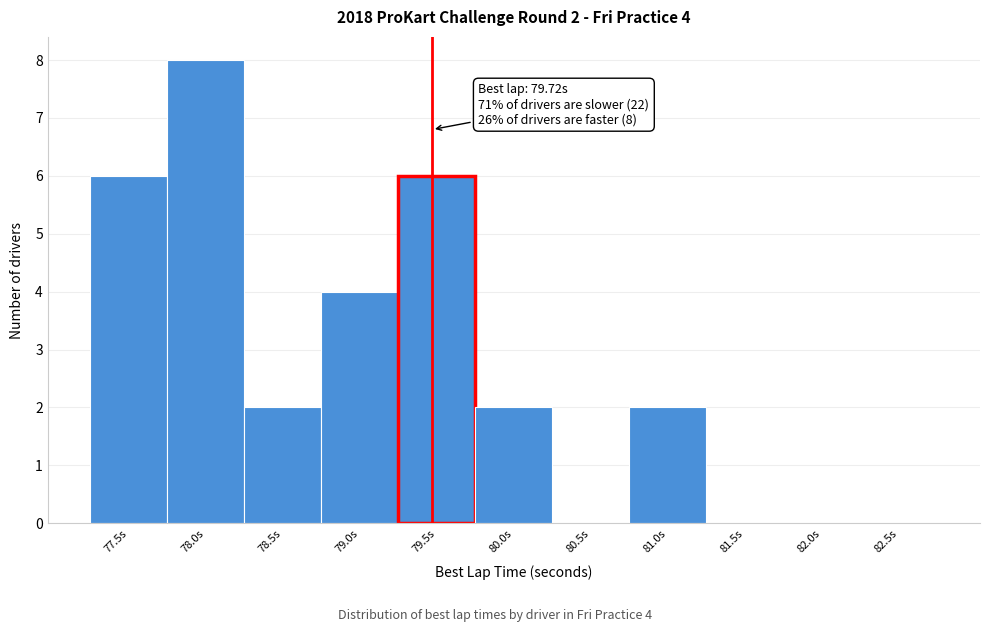

Reading left to right, transcribe all the data shown in this chart.

77.5s=6	78.0s=8	78.5s=2	79.0s=4	79.5s=6	80.0s=2	80.5s=0	81.0s=2	81.5s=0	82.0s=0	82.5s=0